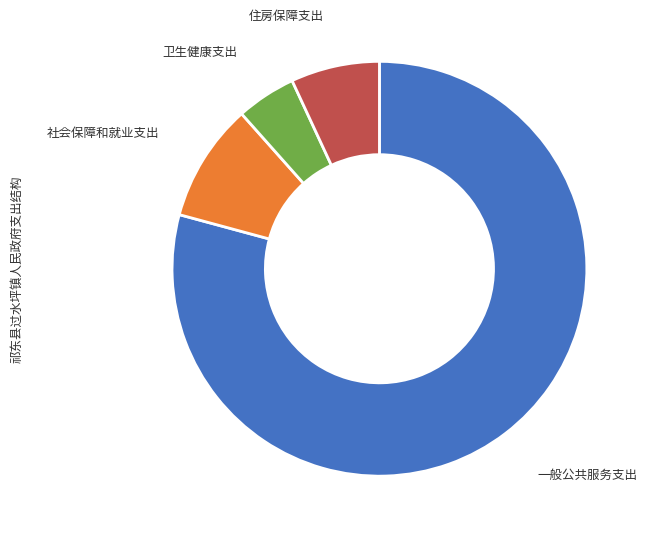

How many slices are in this pie chart?

4